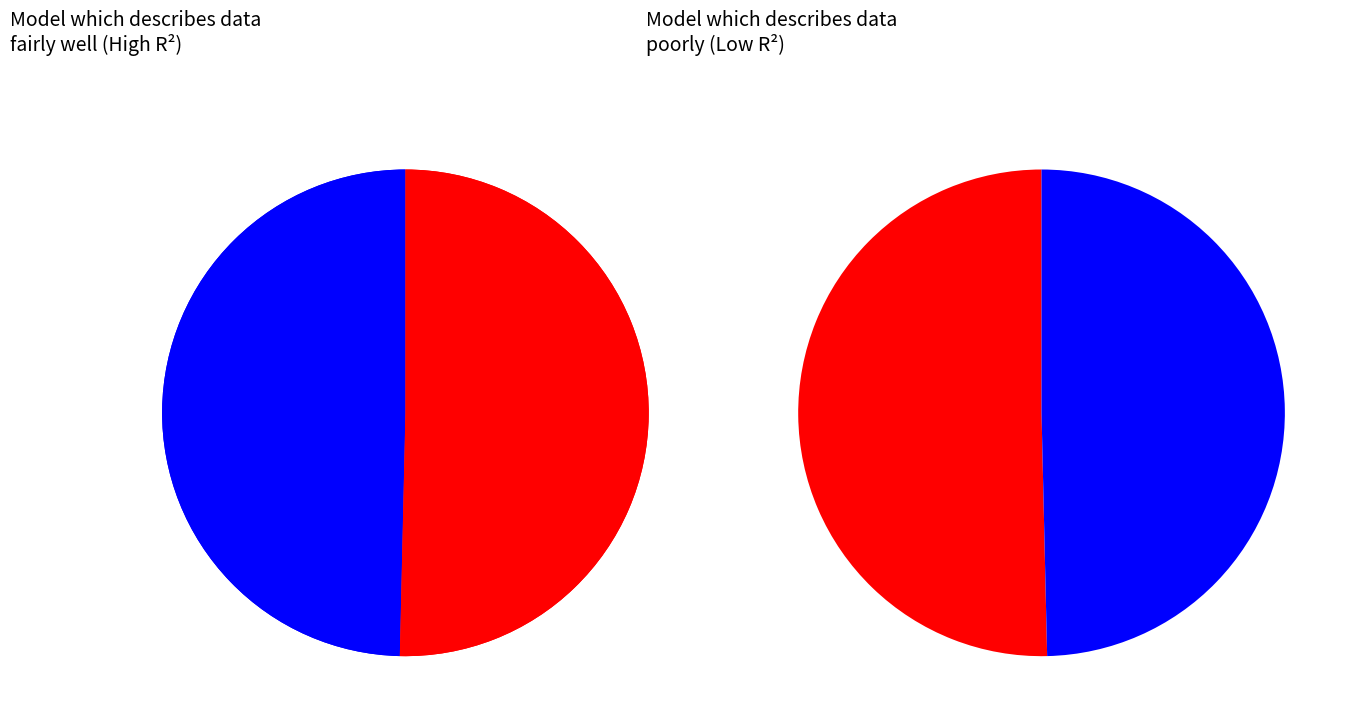

Is it true that 3 is 12% of the pie?

False